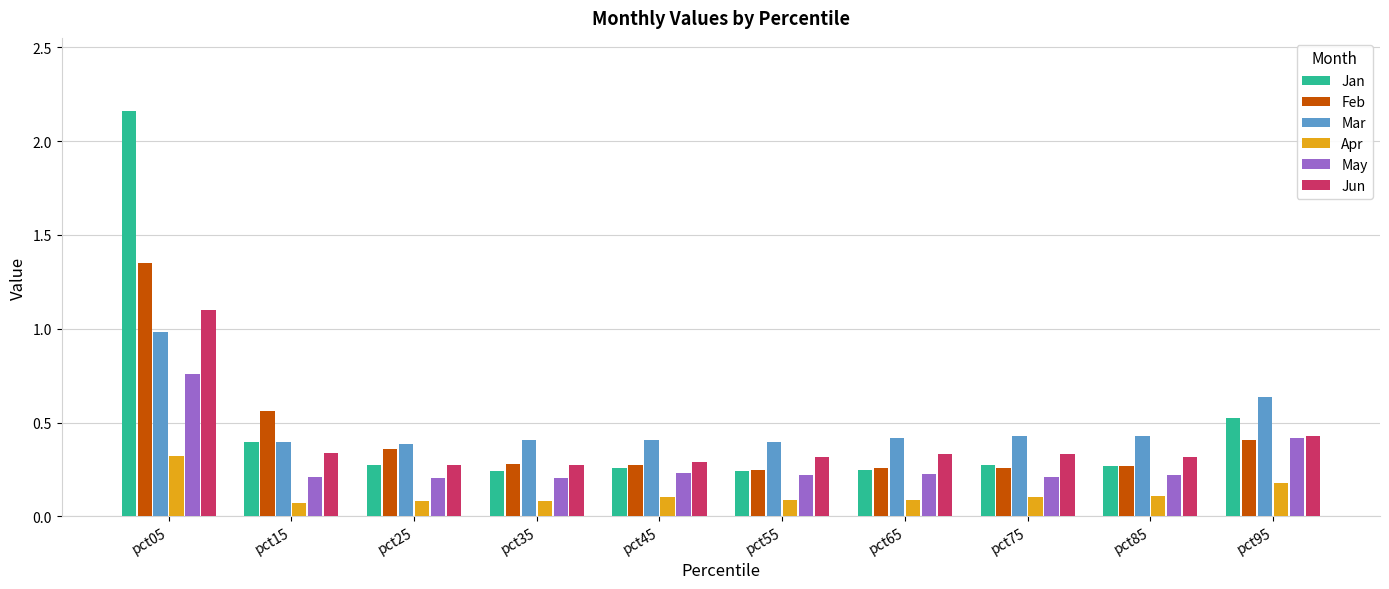

Which series has the largest range (max minus min)?

Jan